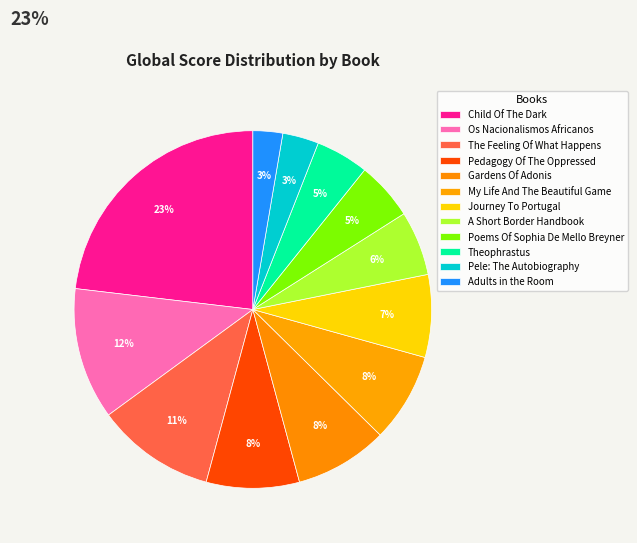

How many segments does this pie chart have?

12